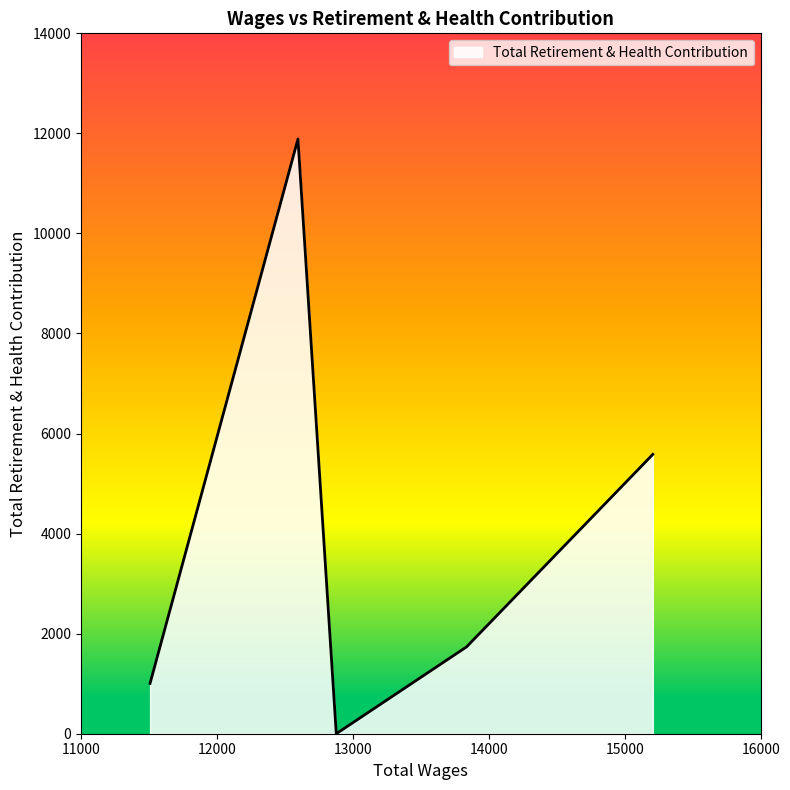

What is the difference between the maximum and minimum values?

11887